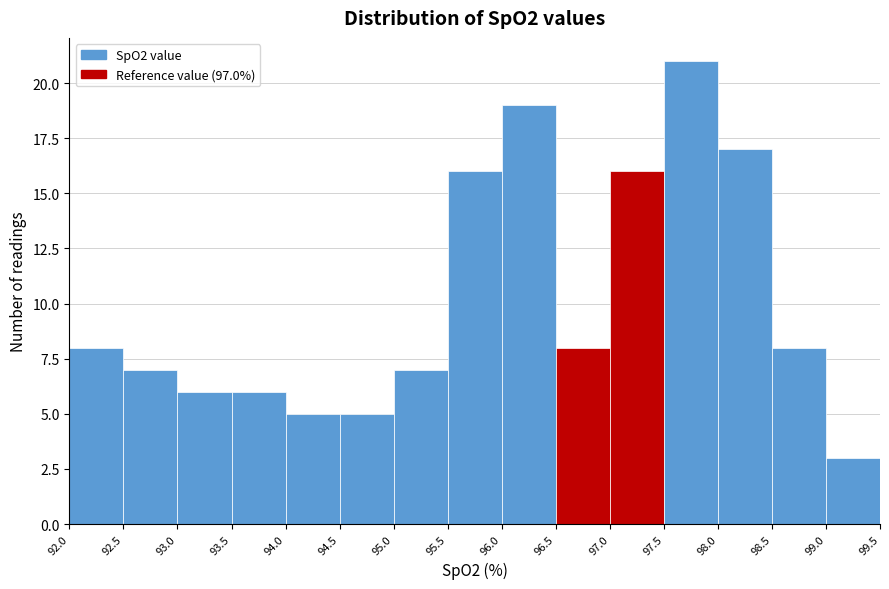

How tall is the bar that spans 97.0 to 97.5 on the x-axis? The values are not printed on the chart, so give them approximately, as read against the axis.

16